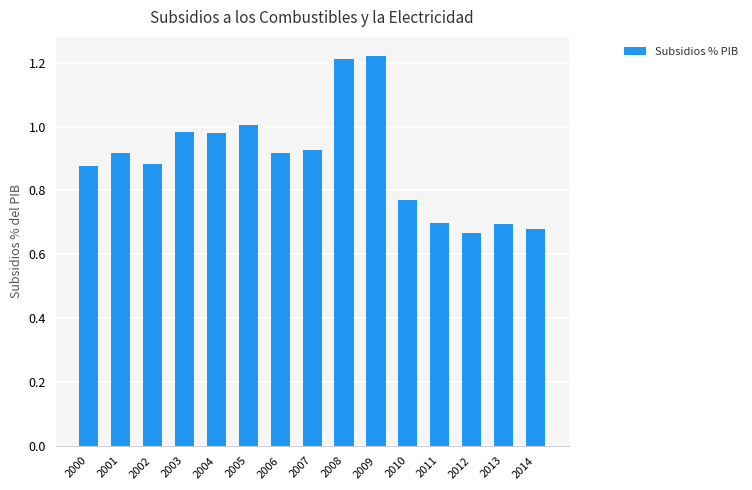

What is the change in value from 2002 to 2011?

-0.2